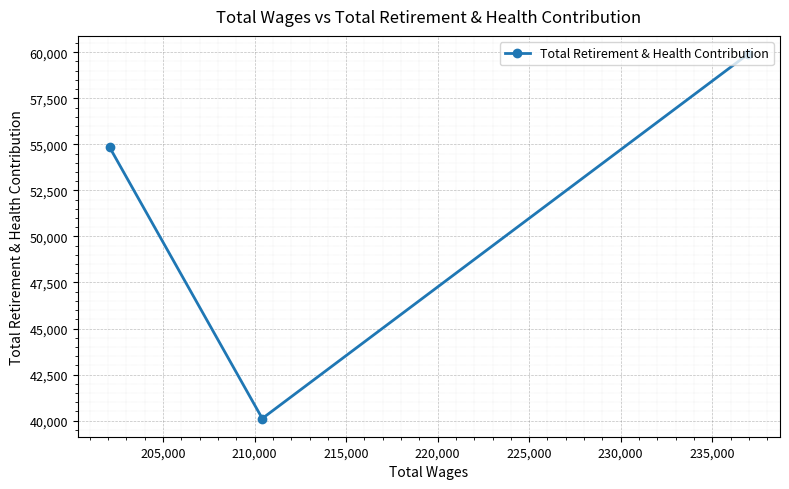

What is the sum of all values?

154851